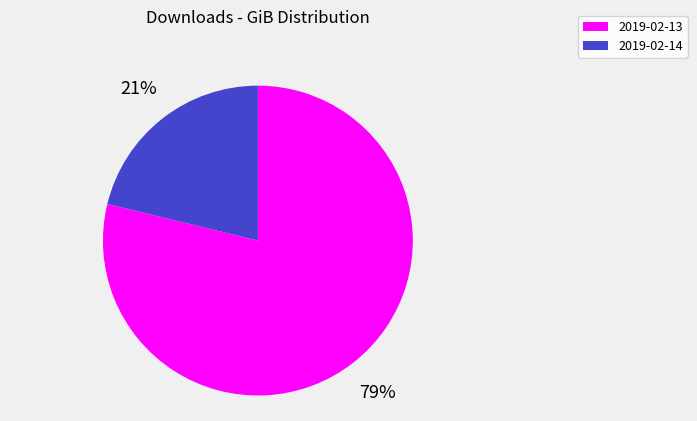

Which slice is the largest?

2019-02-13